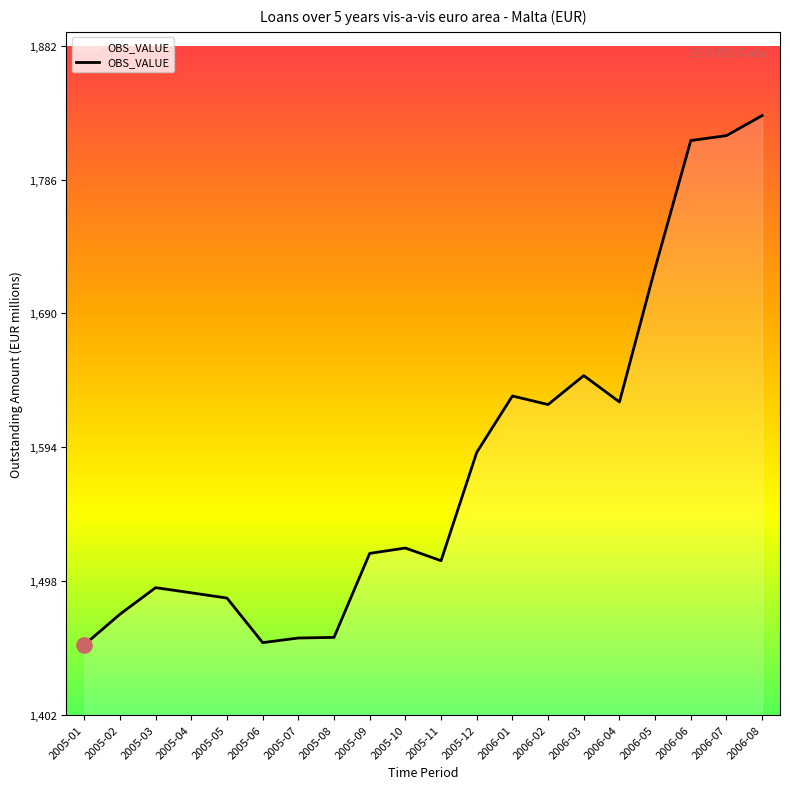

What is the change in value from 2005-06 to 2006-02?

+170.6